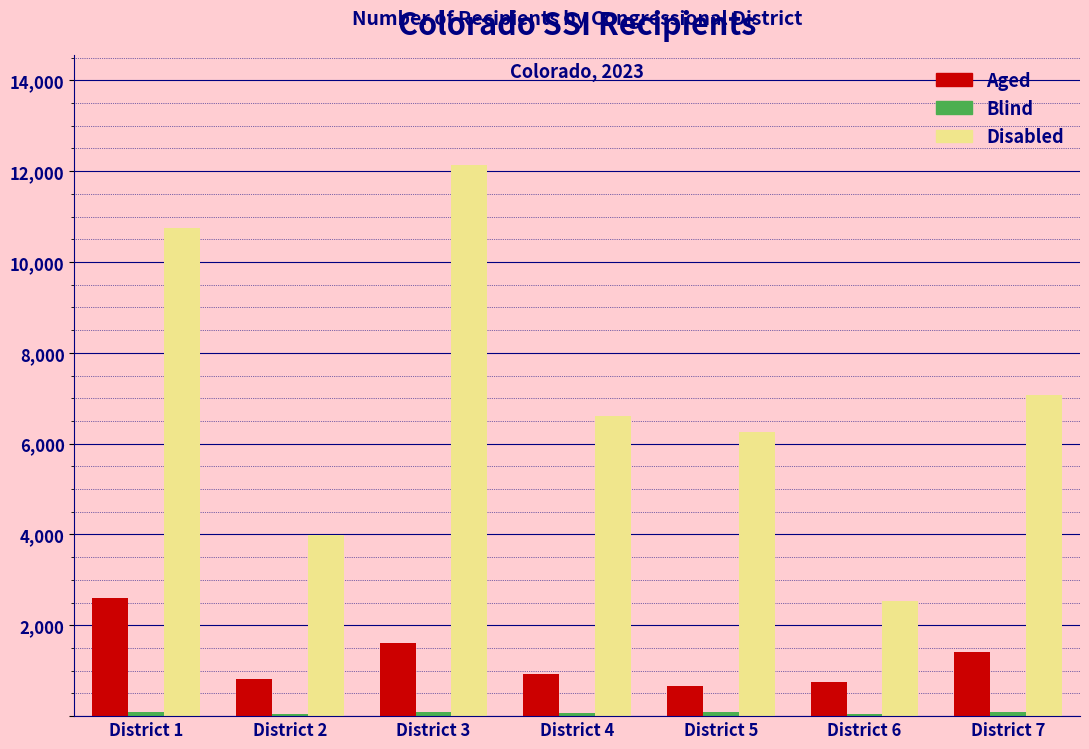

Which label corresponds to the largest value in the chart?

District 3